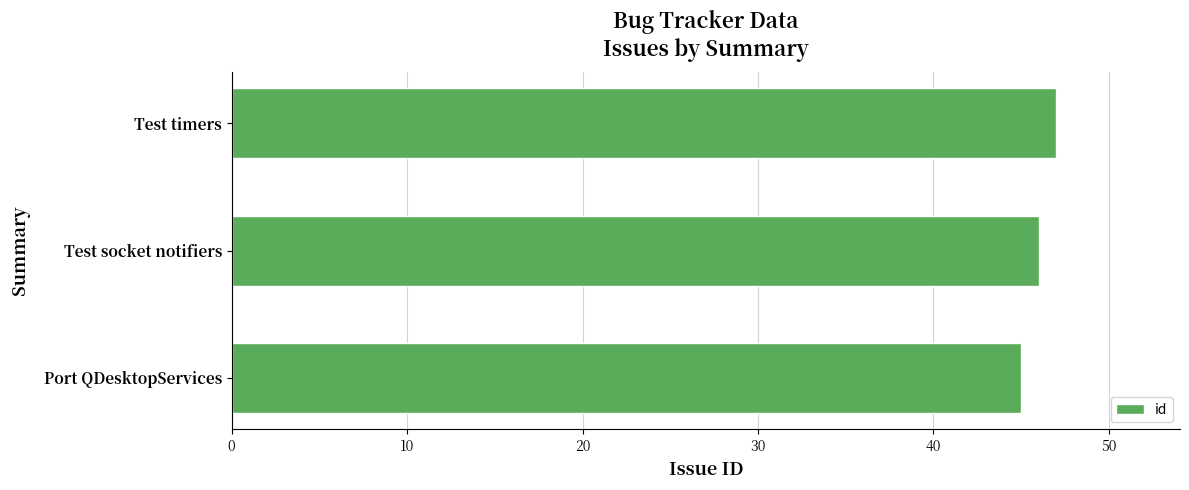

Between Test timers and Port QDesktopServices, which is larger?

Test timers